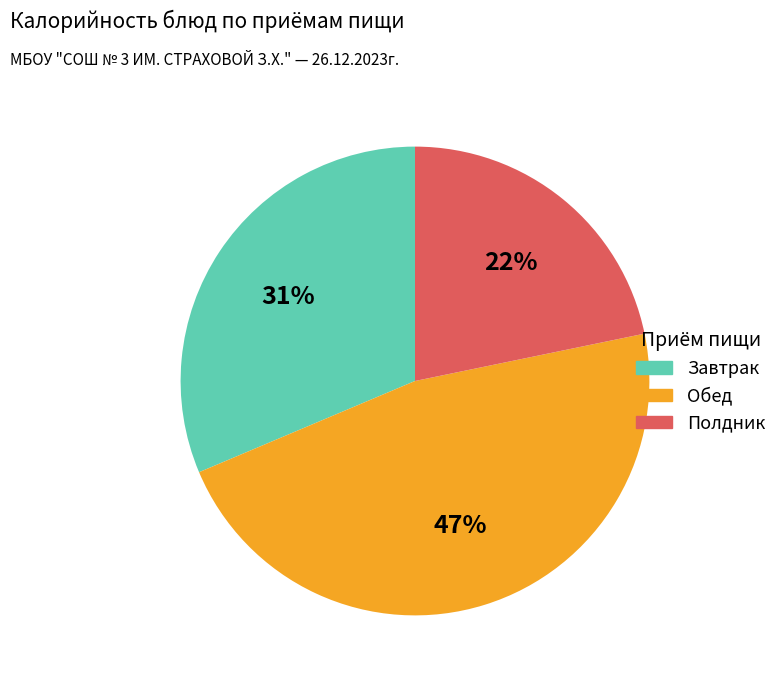

How many slices are in this pie chart?

3